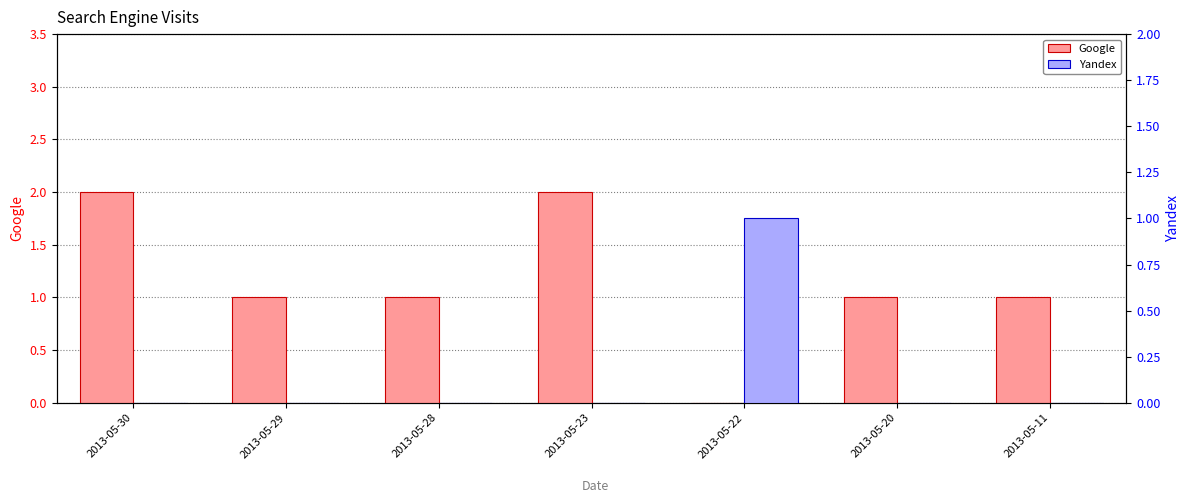

At which label does Google reach its peak?

2013-05-30